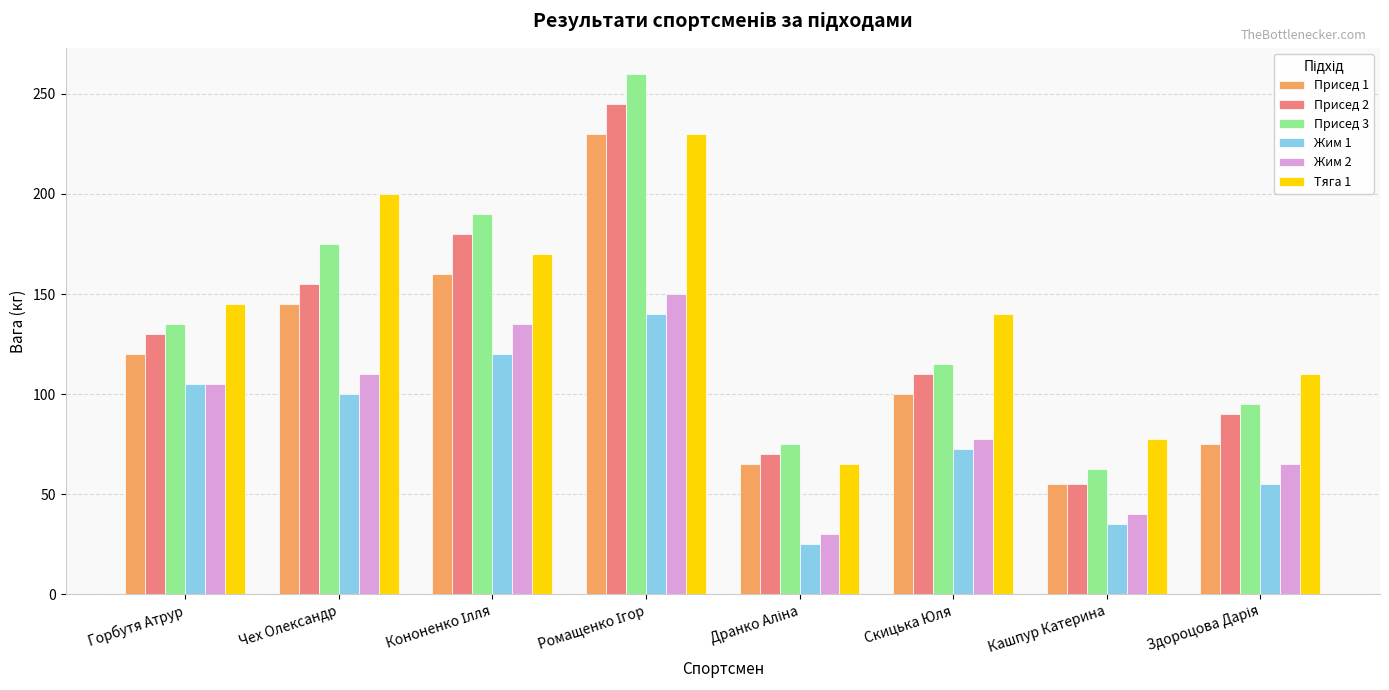

What is the spread (max minus min) of values at Чех Олександр?

100.0